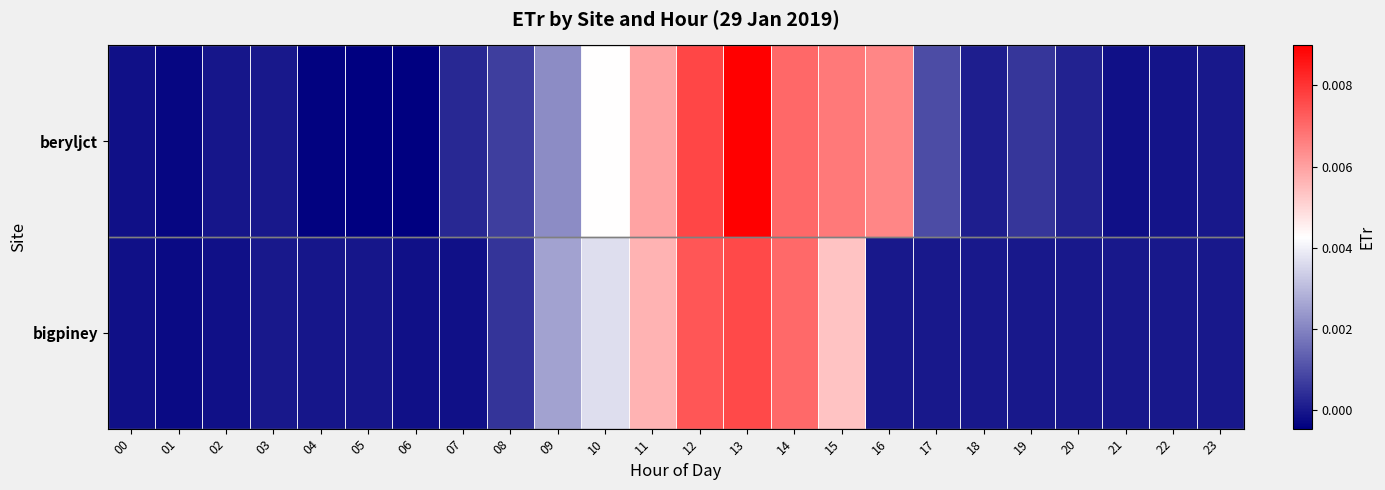

Which series has the largest total across all categories?

beryljct